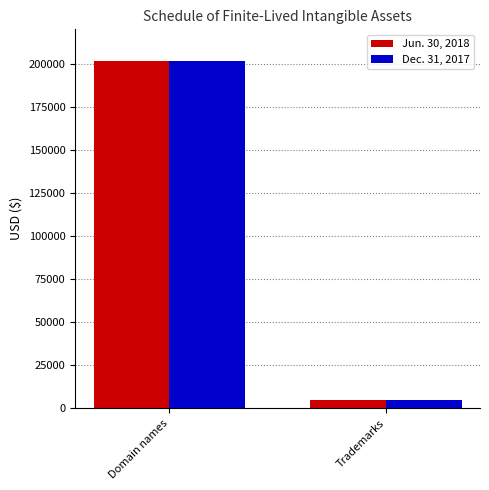

What is the sum of all Dec. 31, 2017 values?

206150